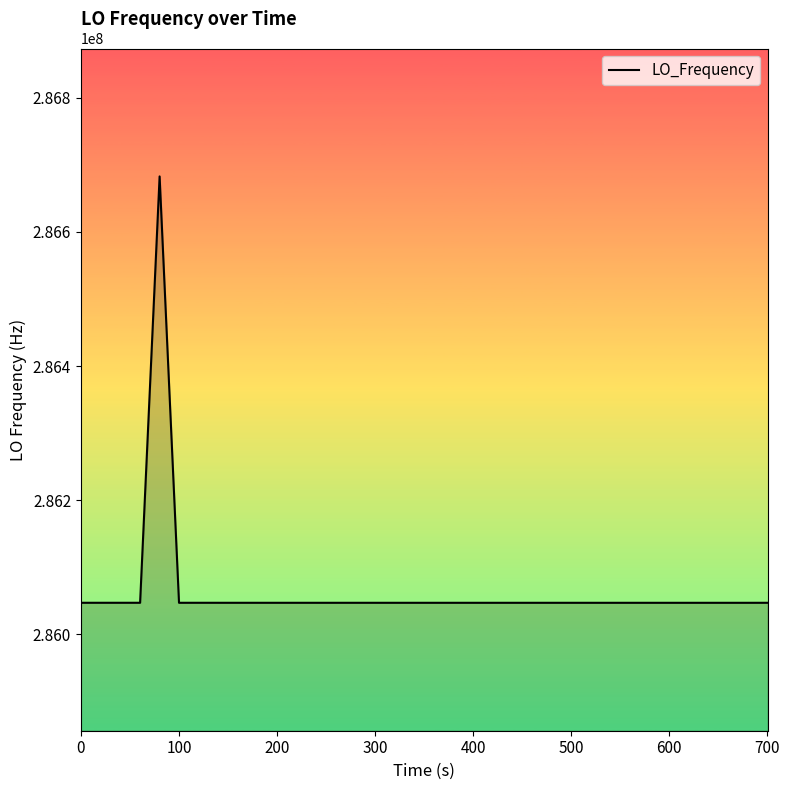

What is the smallest value displayed?

286046972.2